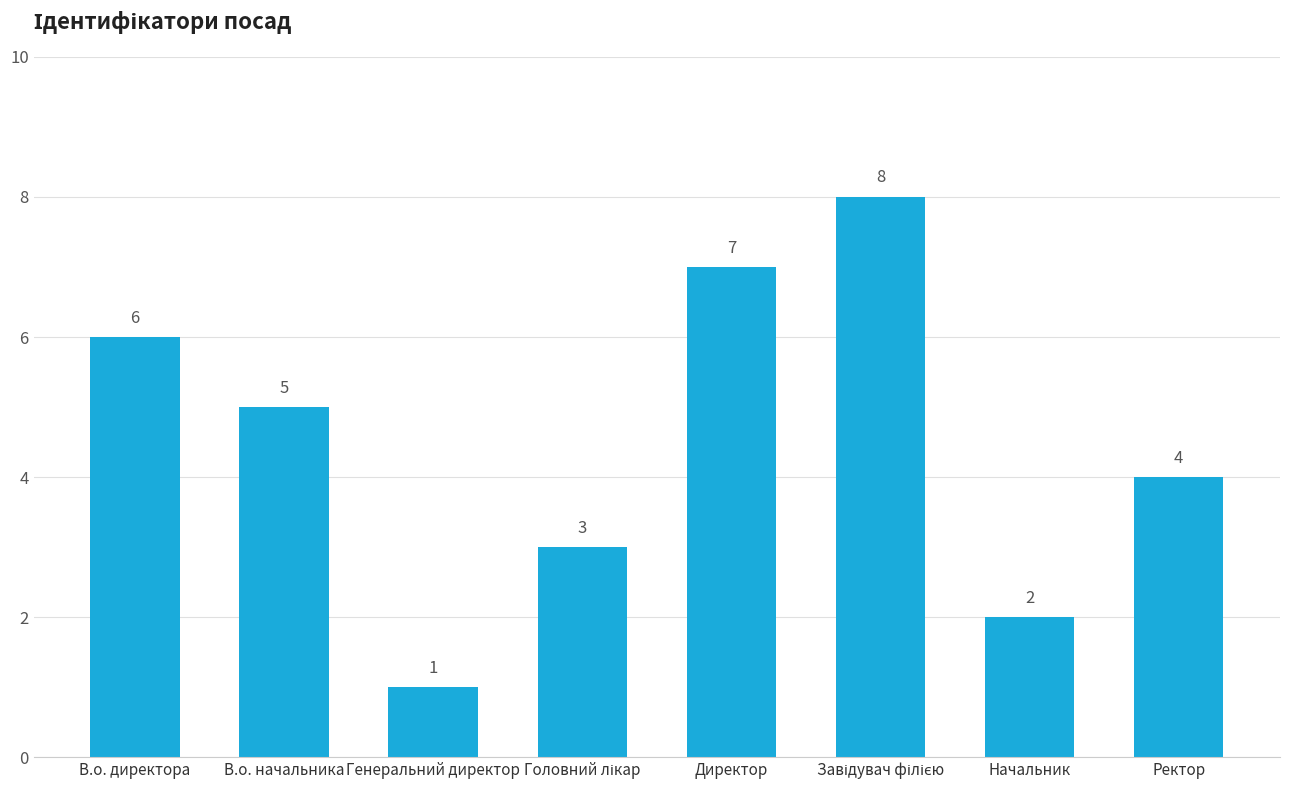

How many values are between 3 and 7?

5